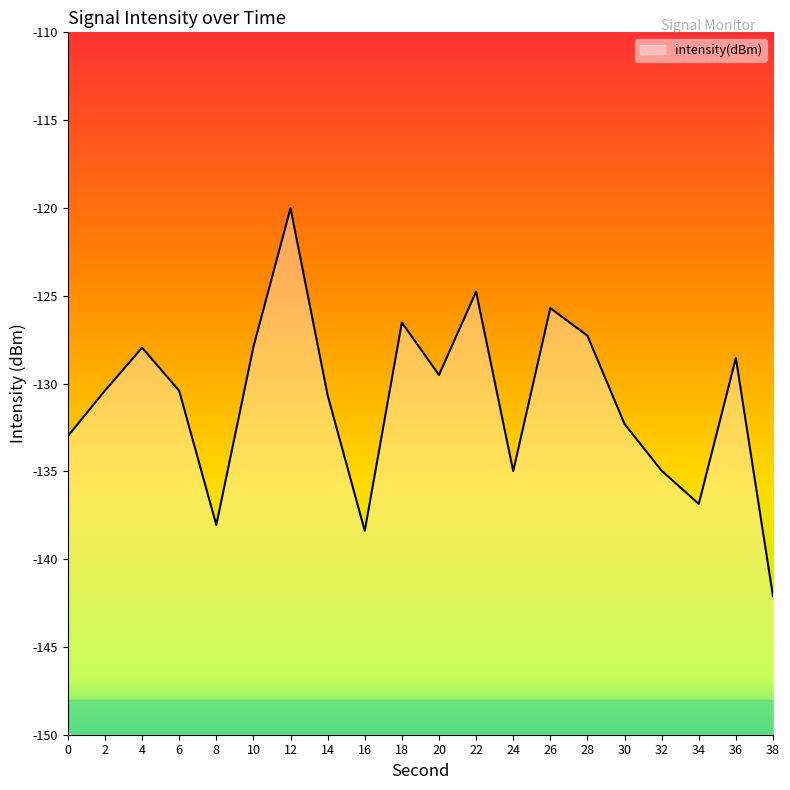

What is the change in value from 18 to 36?

-2.0